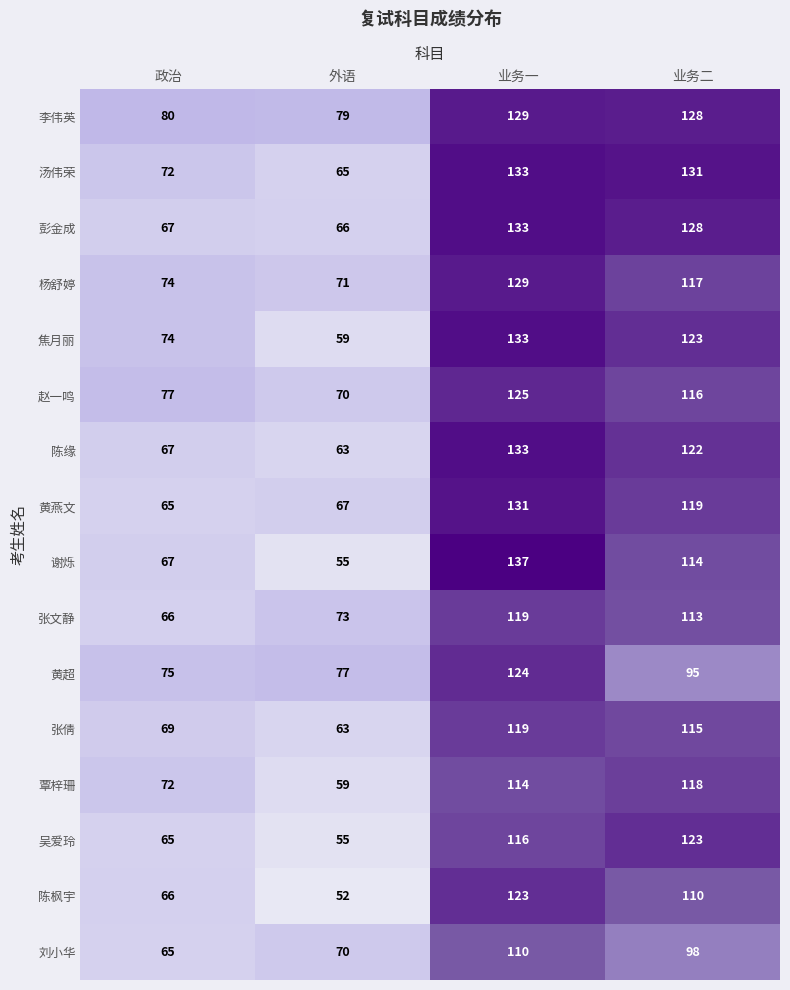

What is the approximate value of 赵一鸣 at 外语, to the nearest 10?

70